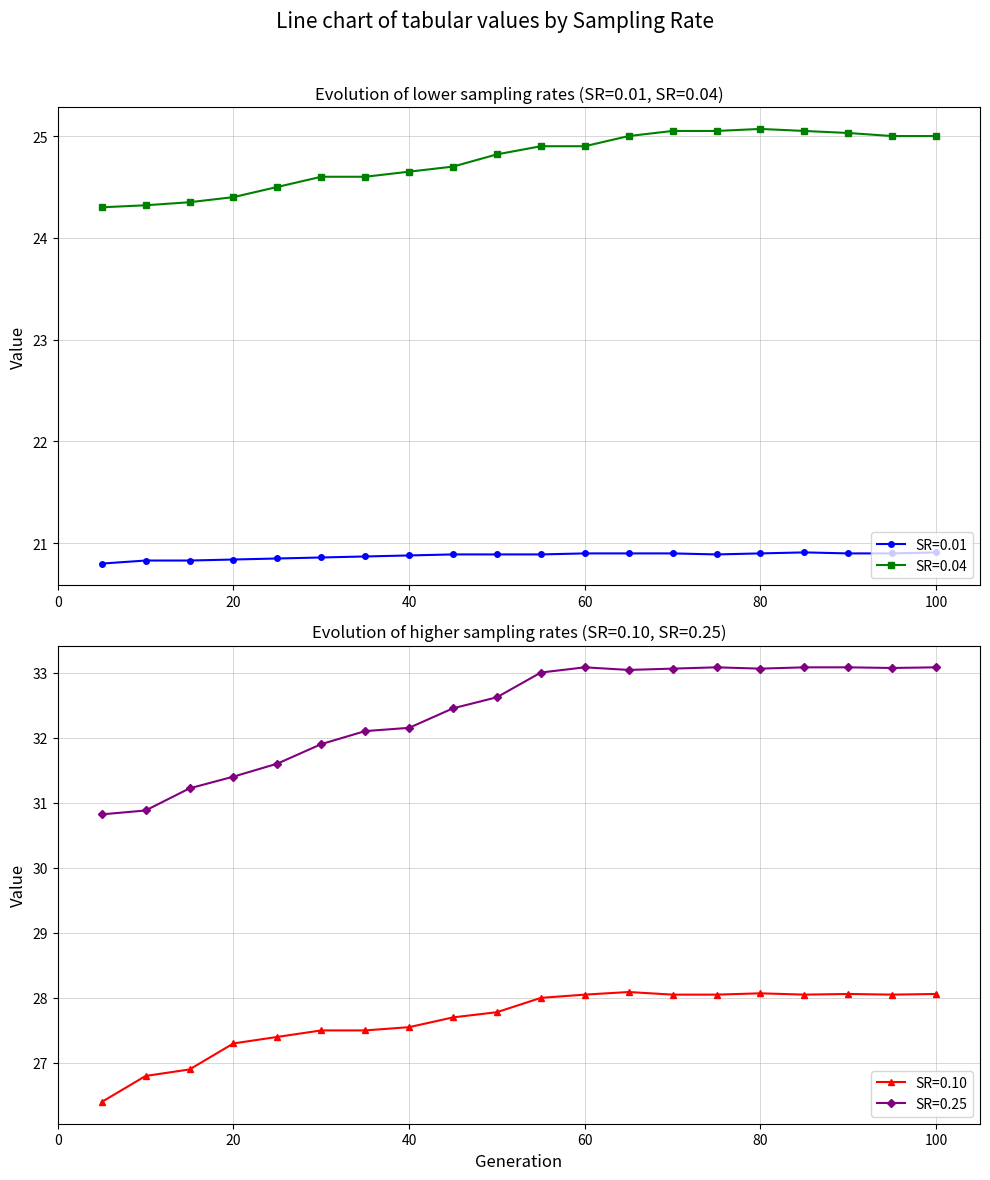

True or false: SR=0.04 and SR=0.01 cross at least once.

False